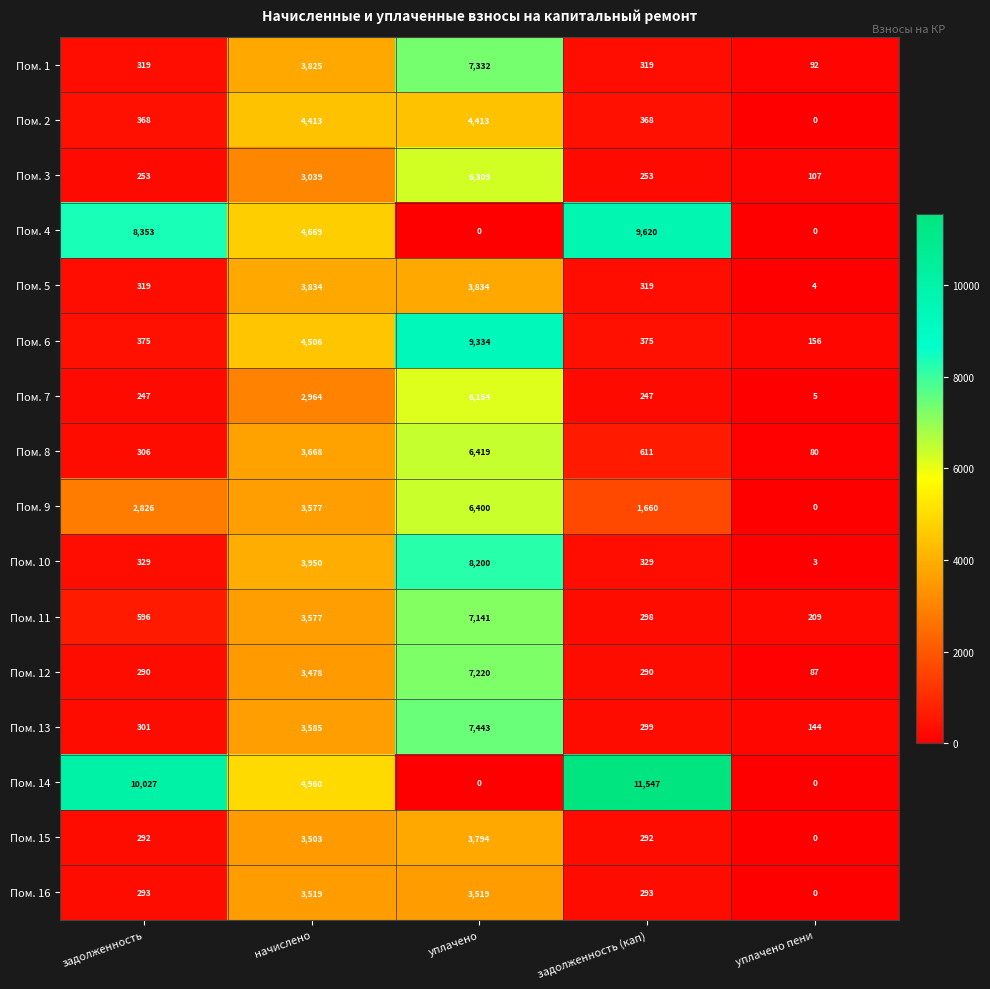

Between задолженность and уплачено пени, which series saw the biggest shift?

Пом. 14